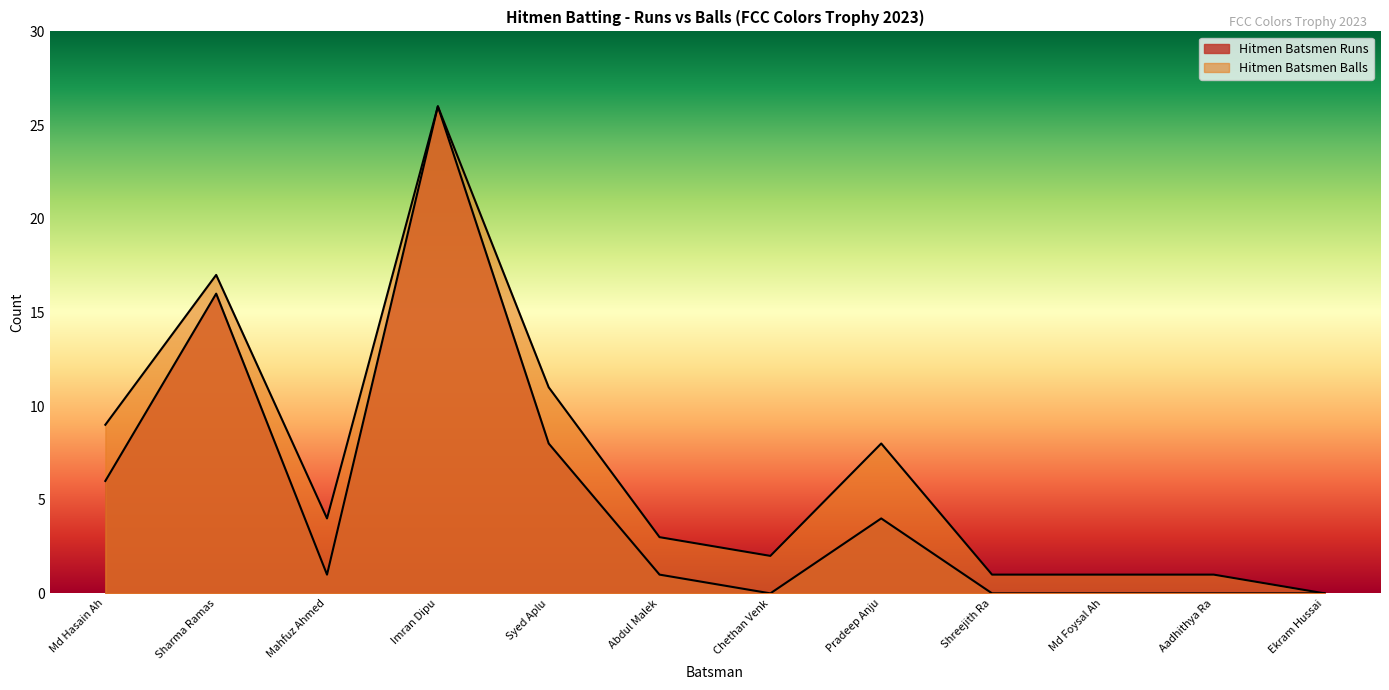

How many interior local valleys does the Hitmen Batsmen Runs series have?

2